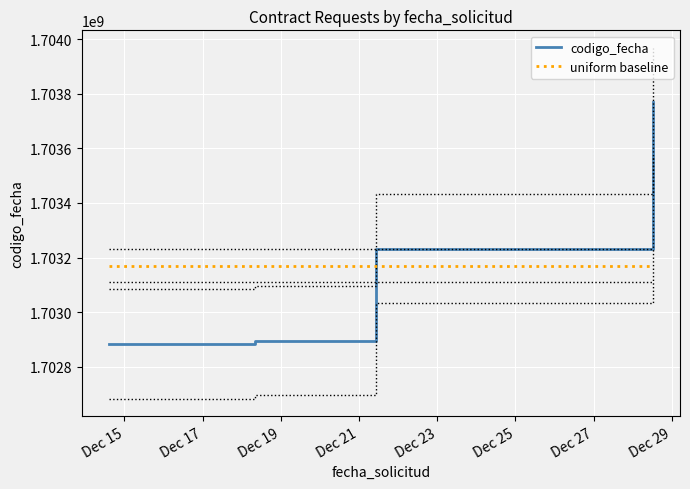

Rank the series by their maximum value, from lowest to highest.

uniform baseline, codigo_fecha